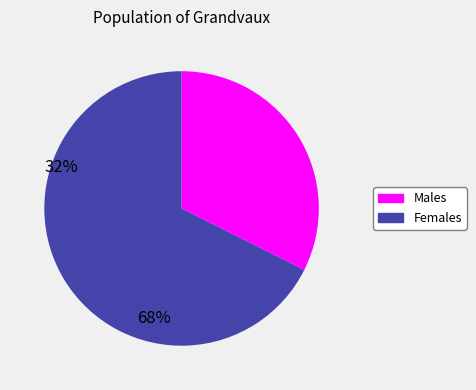

To the nearest percent, what is the difference between the largest and smallest slice percentages?

35%